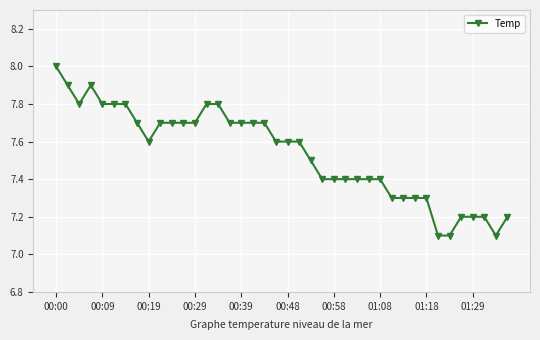

What is the value of the 19th point from the left?

7.7